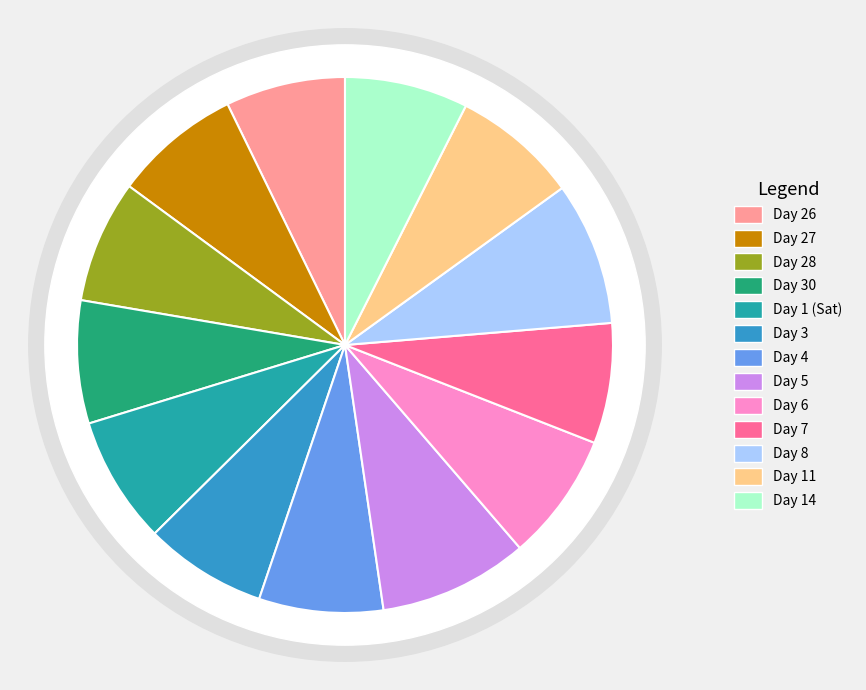

Combined, what portion of the pie is Day 1 (Sat) and Day 27?

15.4%